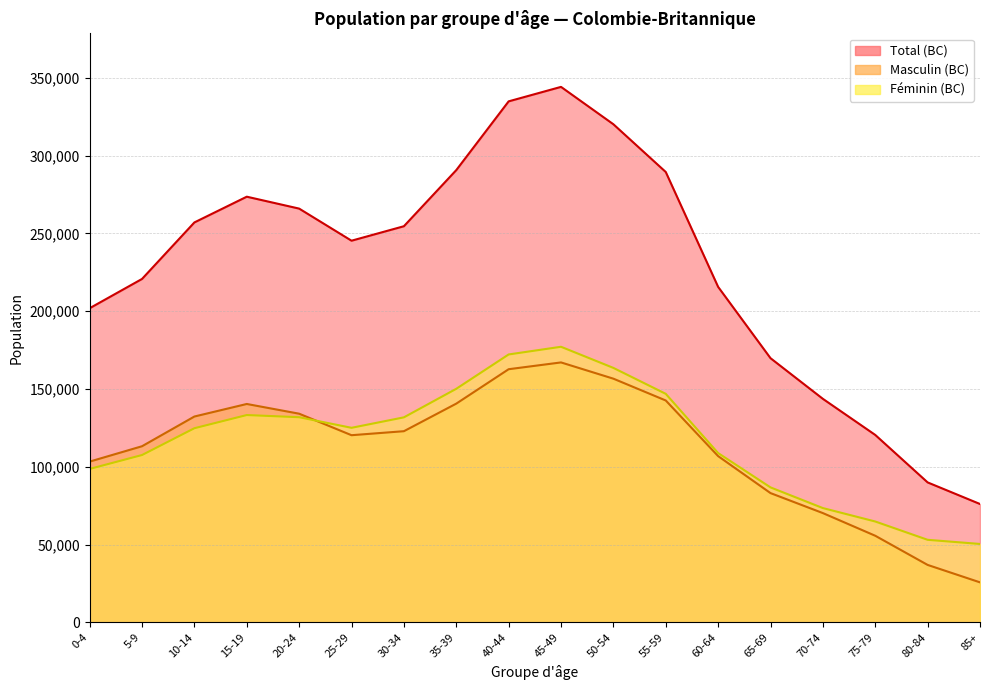

What are all the series names shown in the legend?

Total (BC), Masculin (BC), Féminin (BC)